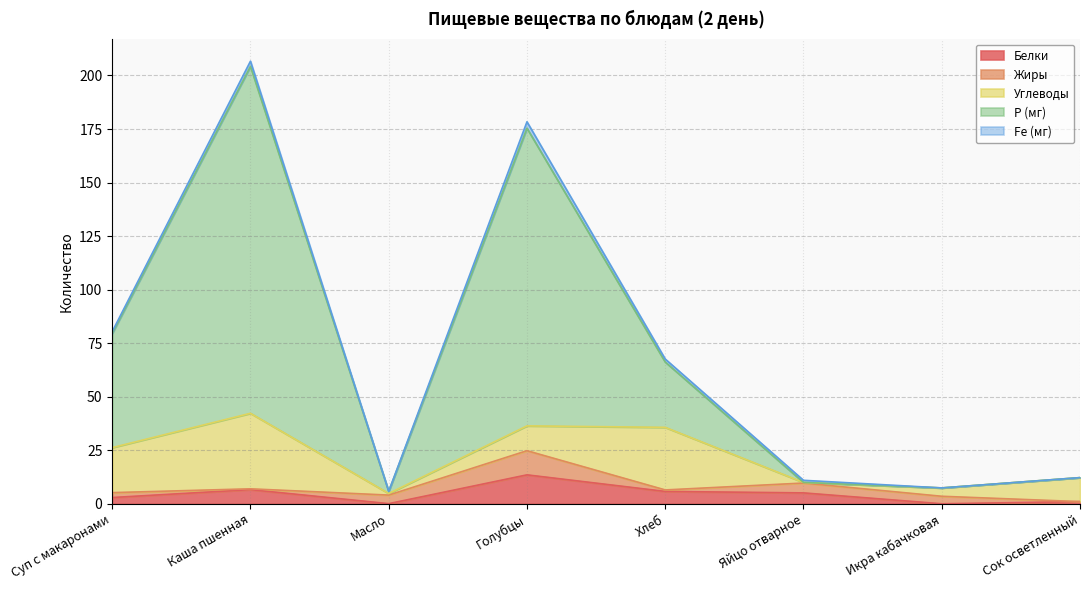

How many interior local peaks does the Жиры series have?

2